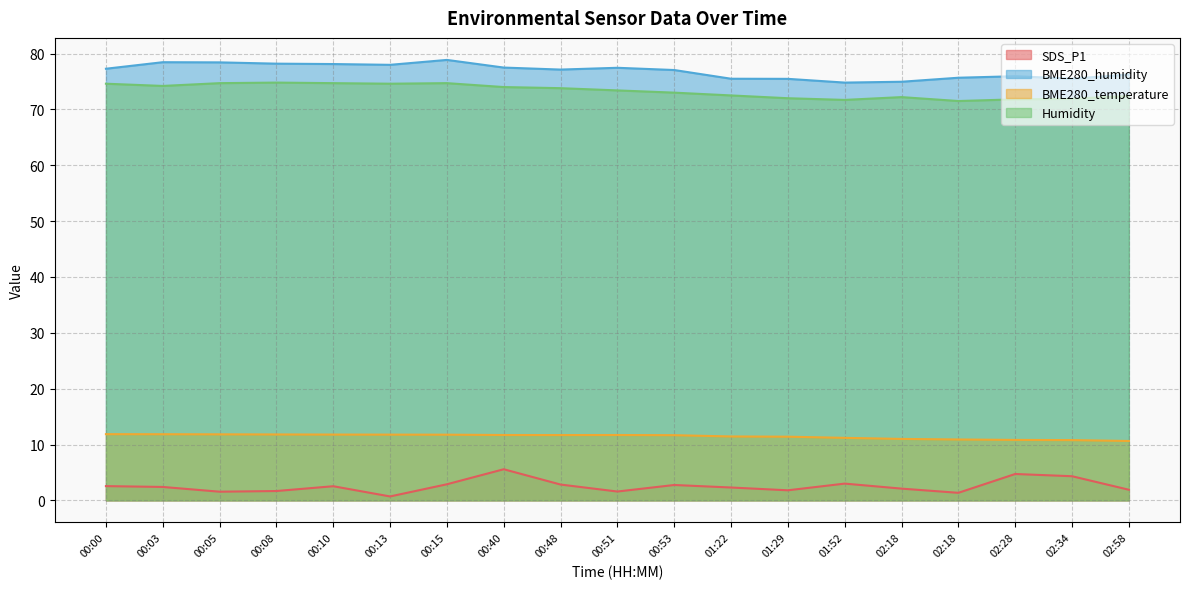

What is the difference between the BME280_humidity values at 02:58 and 02:28?

0.3